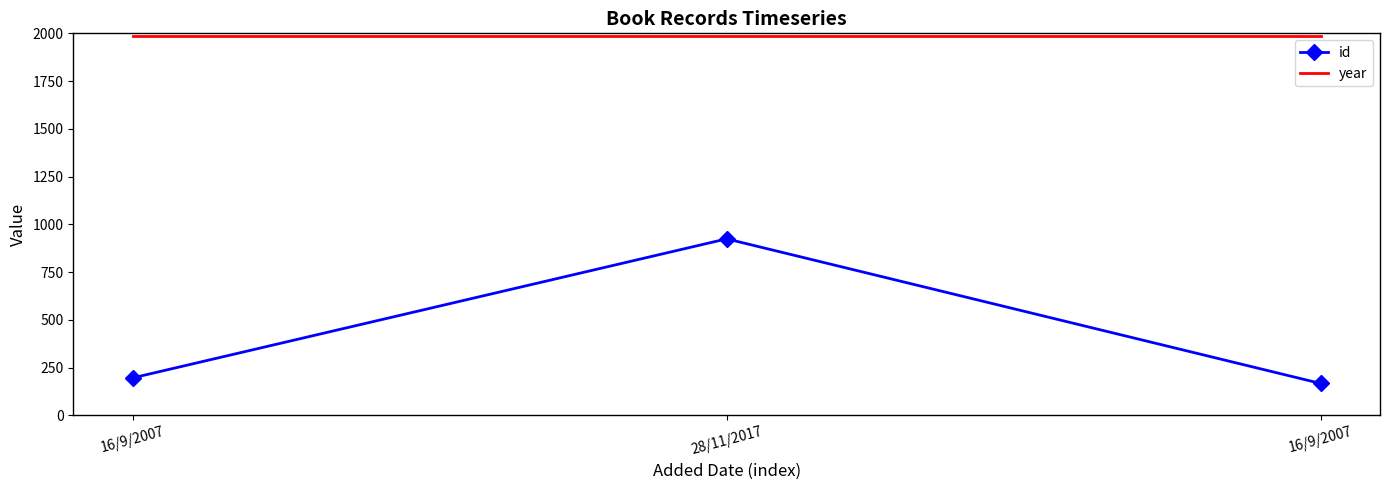

Count the number of categories in the chart.

3